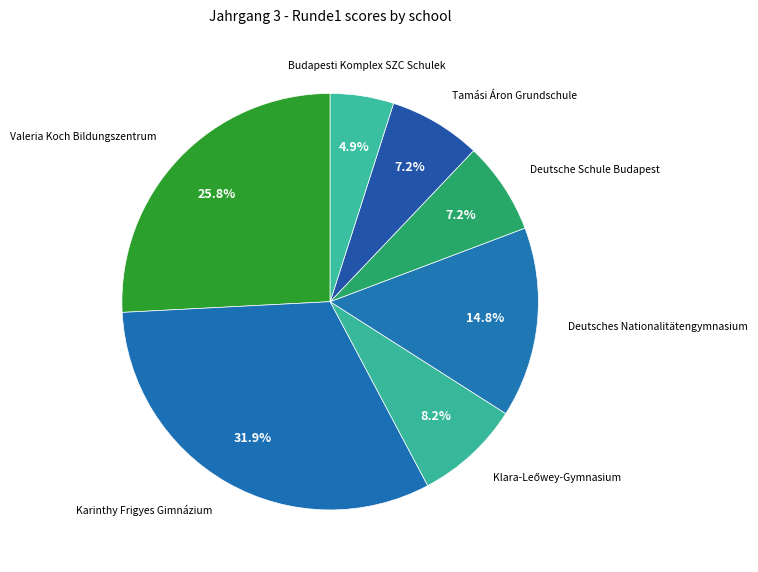

How many segments does this pie chart have?

7